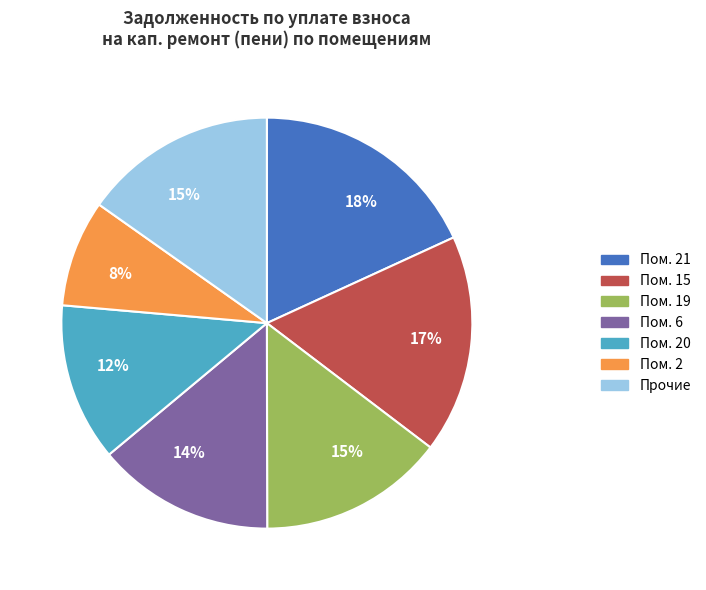

Is there any slice that represents more than half of the pie?

No